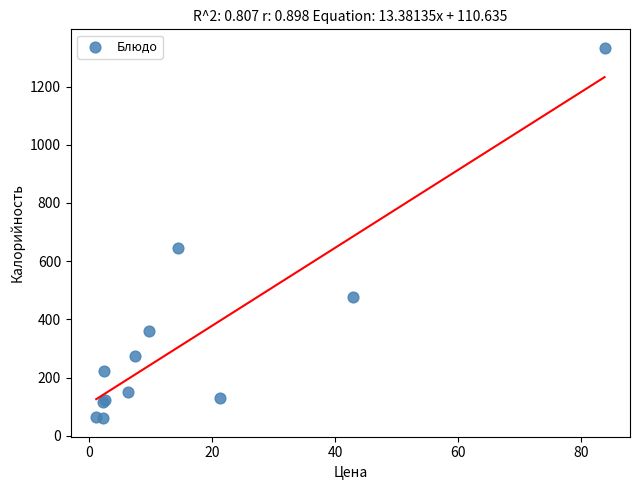

What Y value in the scatter plot is closest to 696?

645.0